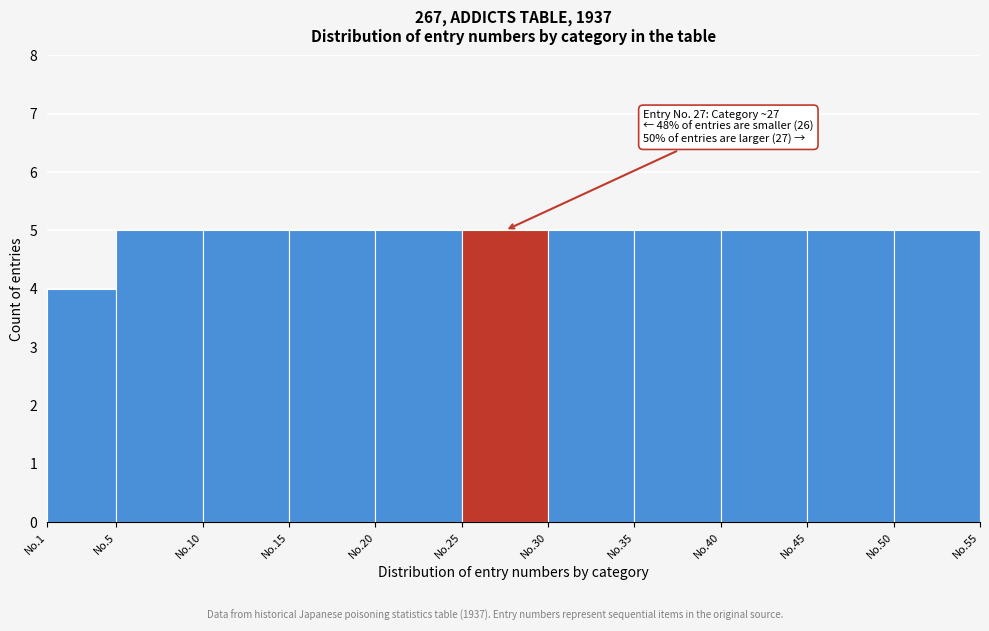

Reading left to right, list all the values displayed in this chart.

No.1=4	No.5=5	No.10=5	No.15=5	No.20=5	No.25=5	No.30=5	No.35=5	No.40=5	No.45=5	No.50=5